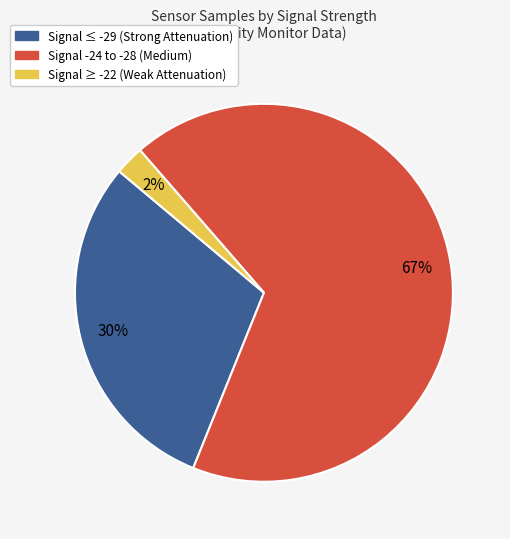

Which slice is the smallest?

Signal ≥ -22 (Weak Attenuation)